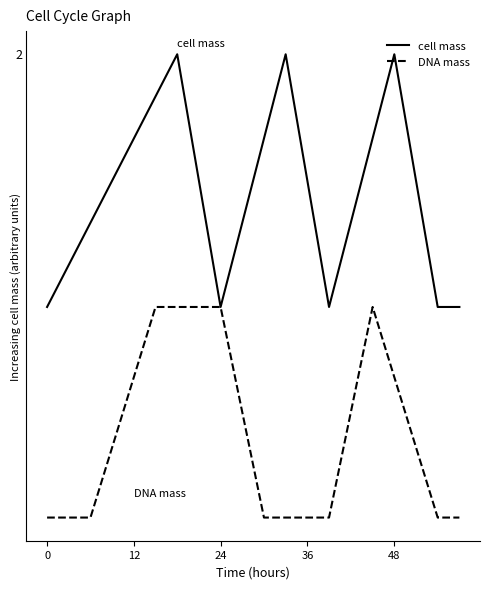

What is the label of the 8th point from the right?

36